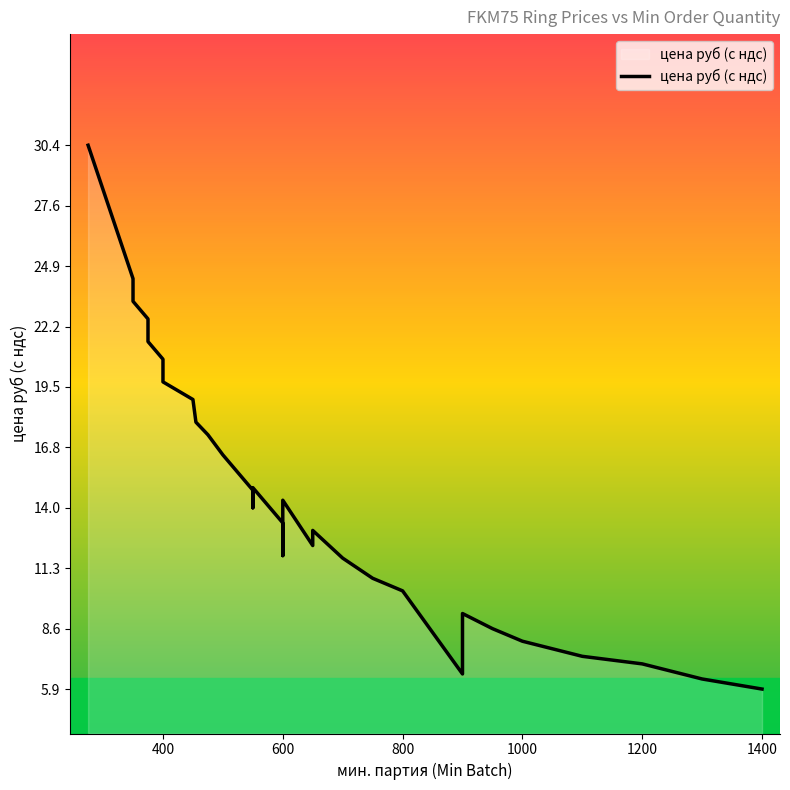

Reading left to right, transcribe all the data shown in this chart.

30.4	24.4	23.3	22.5	21.5	20.7	19.7	18.9	17.9	17.3	16.4	14.8	14.0	15.0	13.4	11.9	13.7	14.4	12.3	13.0	11.8	10.9	10.3	6.6	9.3	8.6	8.6	8.0	7.4	7.4	7.4	7.0	7.0	6.3	5.9	5.9